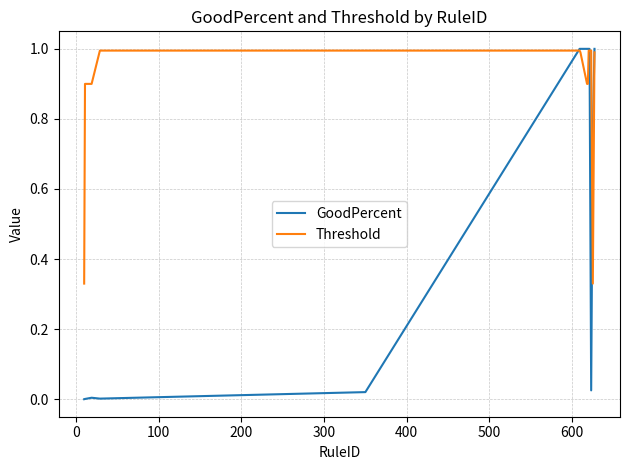

Rank the series by their average value, from lowest to highest.

GoodPercent, Threshold